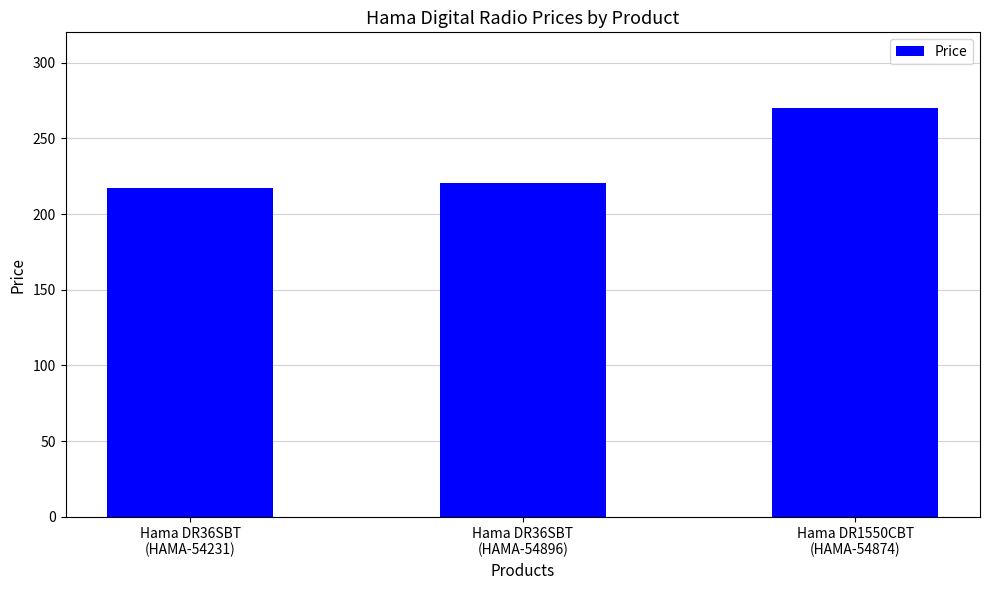

How many values are below 220?

1